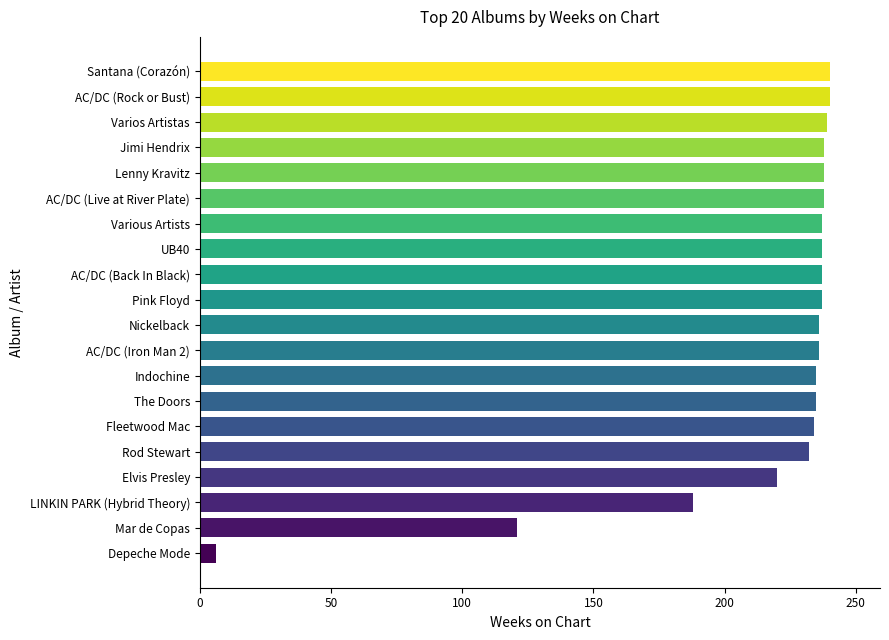

Is it true that the value at Elvis Presley is 308?

False